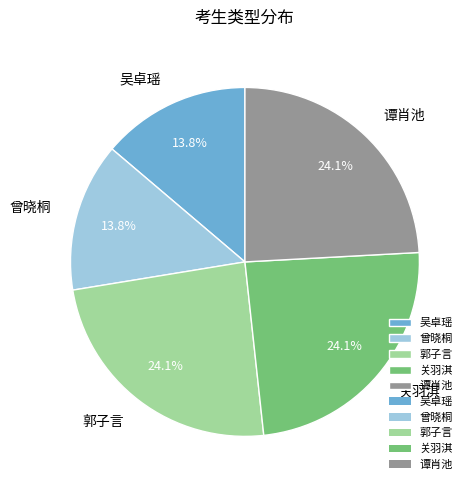

Is it true that 关羽淇 is 38% of the pie?

False